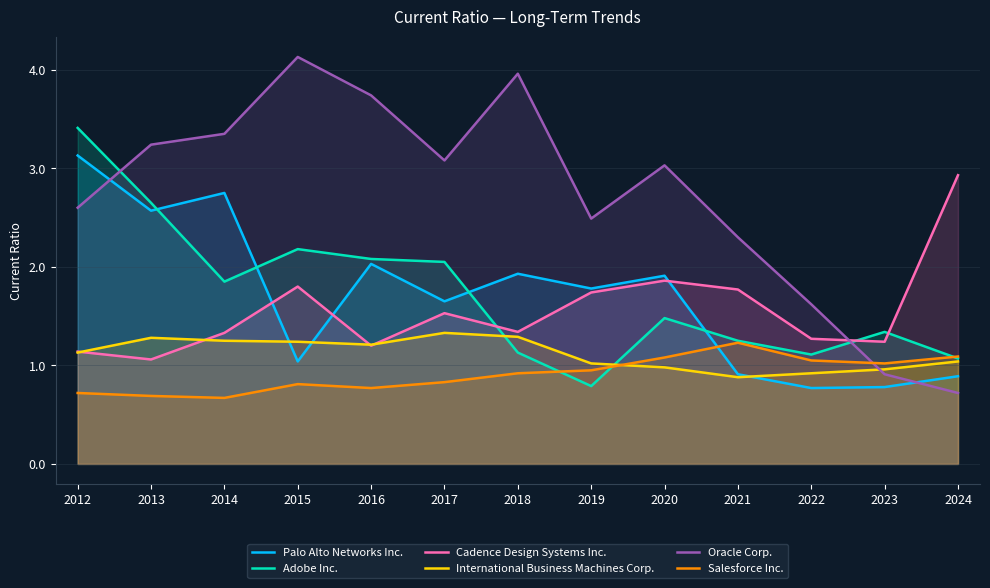

What is the greatest value displayed?

4.1